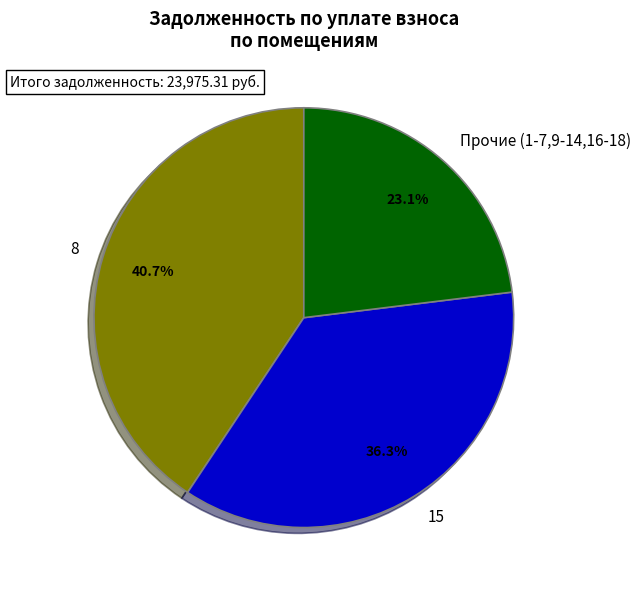

Does any single category account for the majority?

No